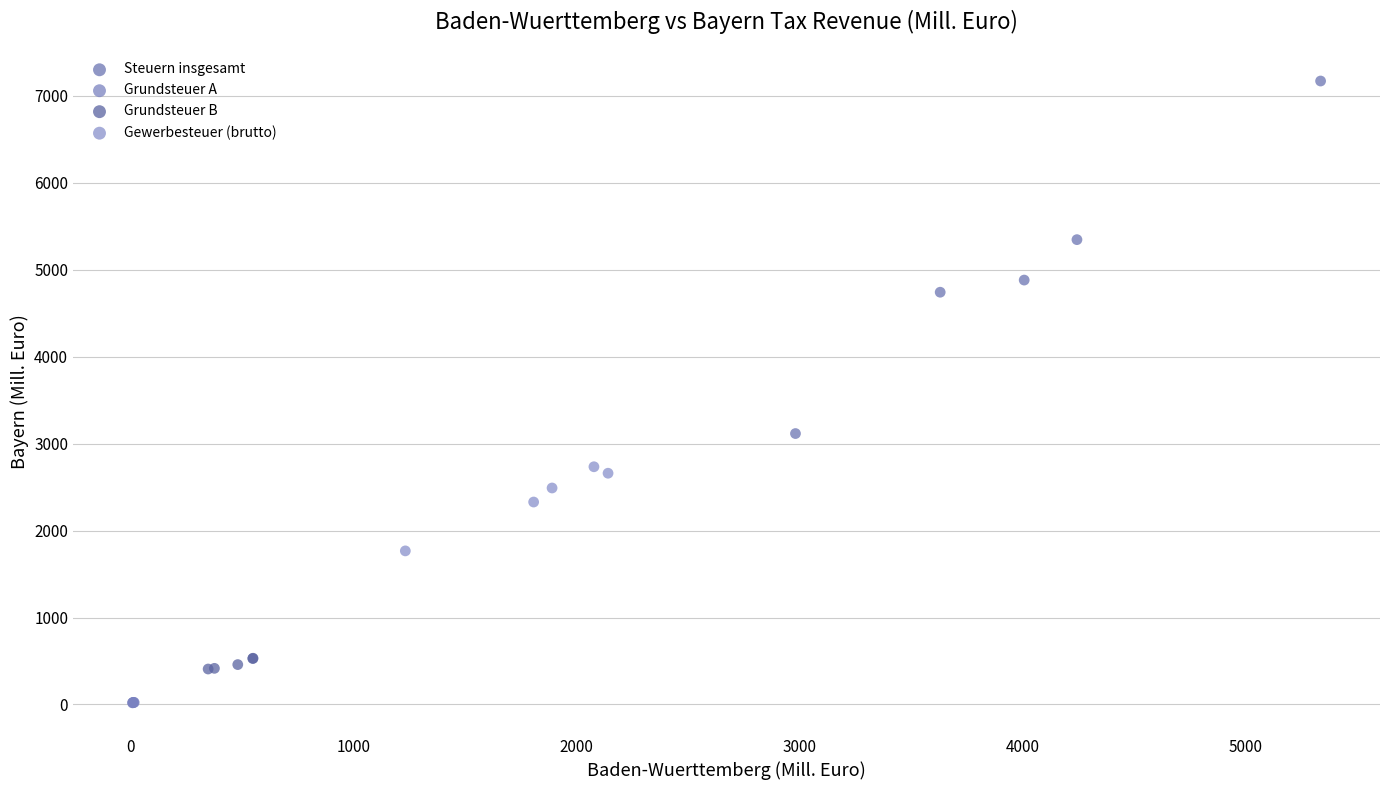

What are all the series names shown in the legend?

Steuern insgesamt, Grundsteuer A, Grundsteuer B, Gewerbesteuer (brutto)